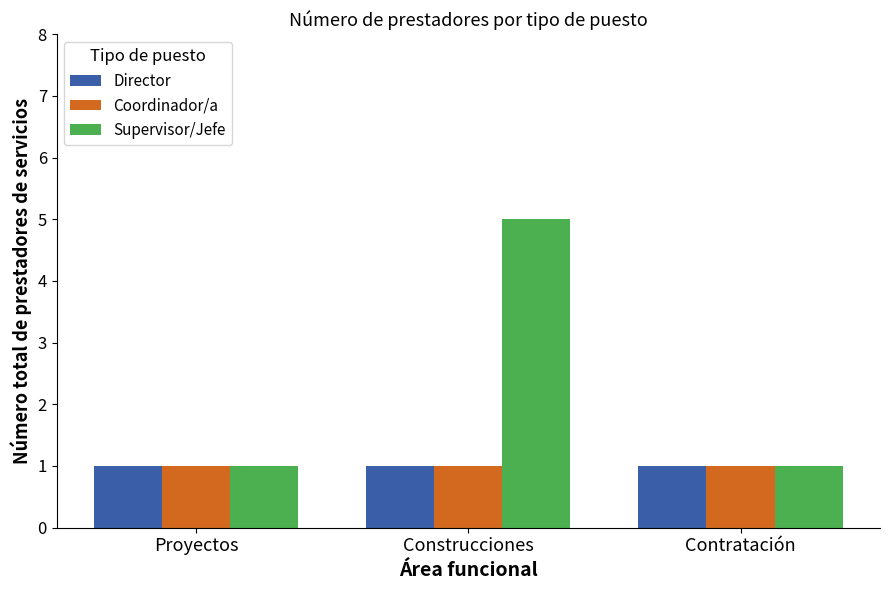

What is the maximum value shown in the chart?

5